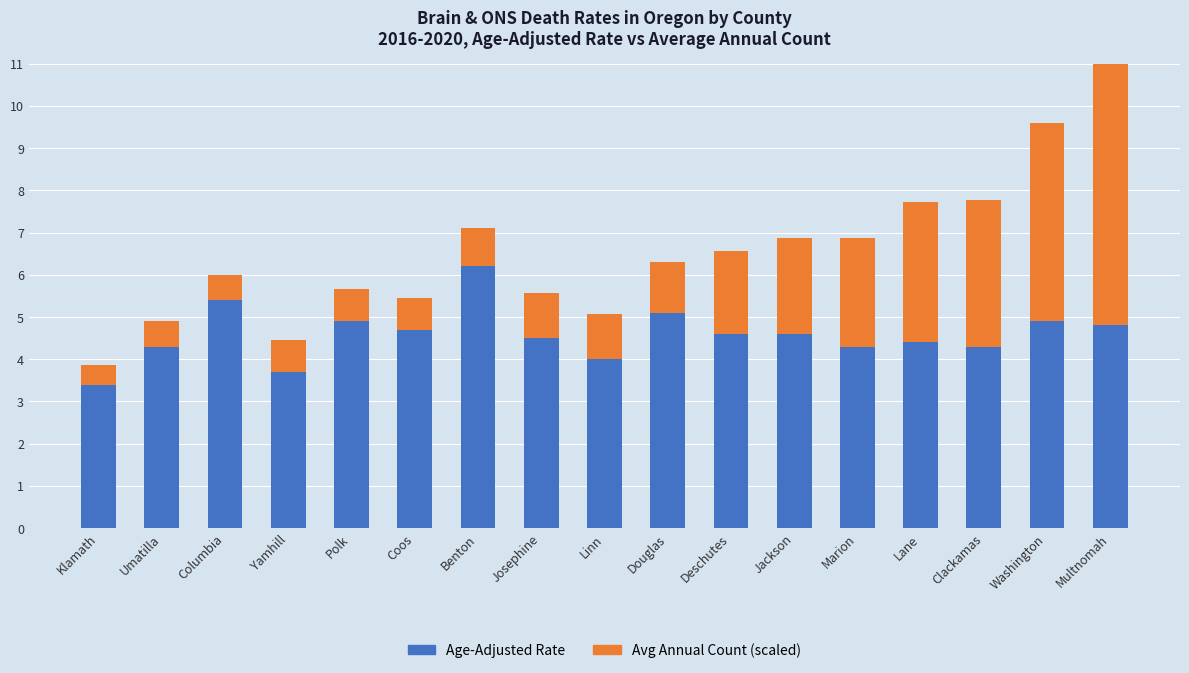

At which label does Age-Adjusted Rate reach its peak?

Benton